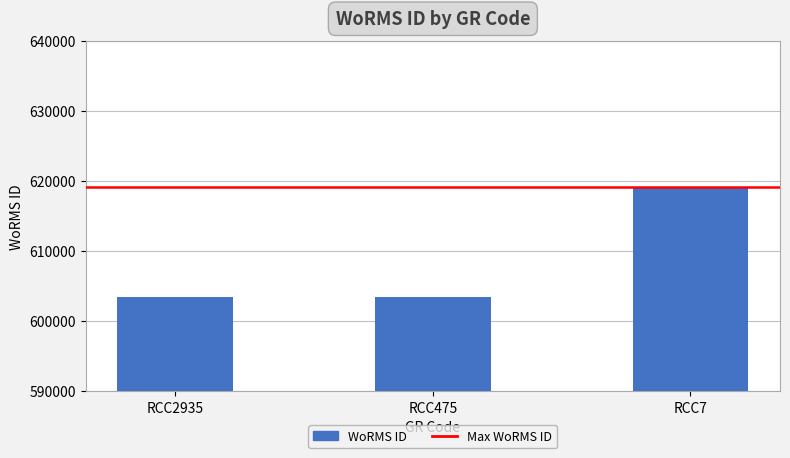

Is it true that the value at RCC2935 is 128518?

False